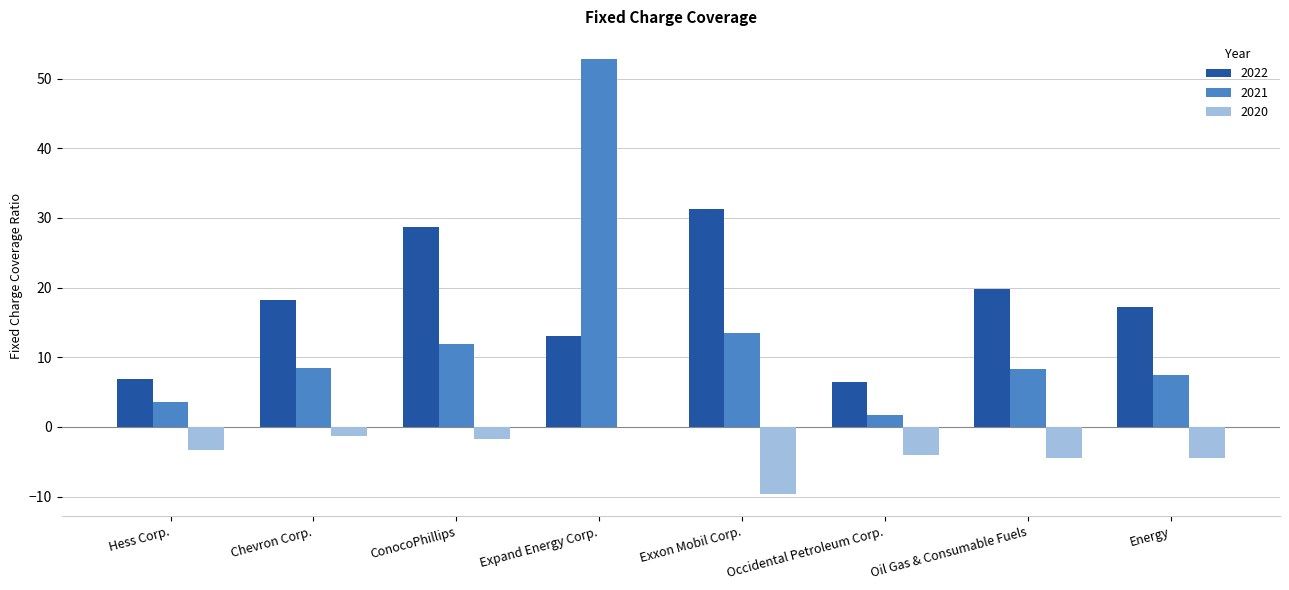

Which category has the highest value across all series?

Expand Energy Corp.